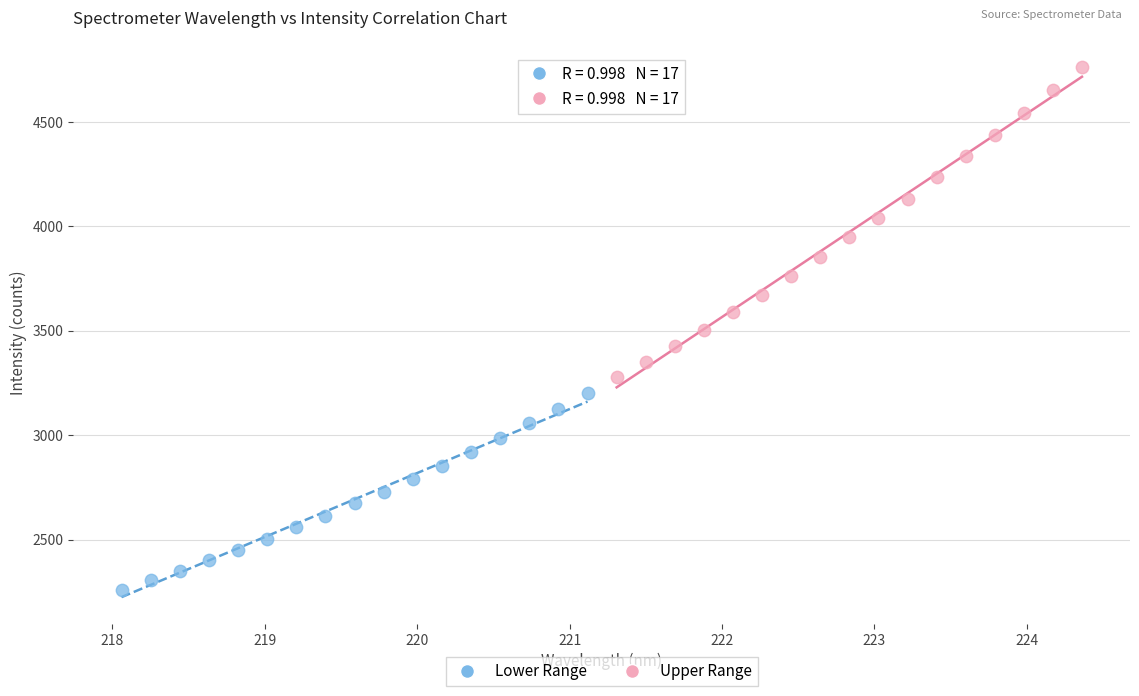

Which series reaches the maximum Y coordinate?

Upper Range